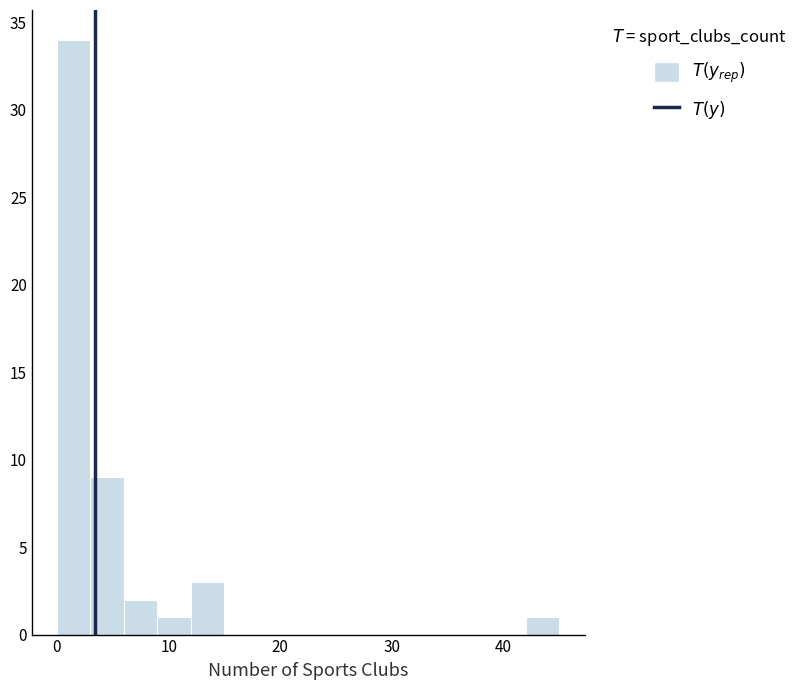

Around what value on the x-axis is the tallest bar? Give the approximate position of its centre, as read against the axis.

2